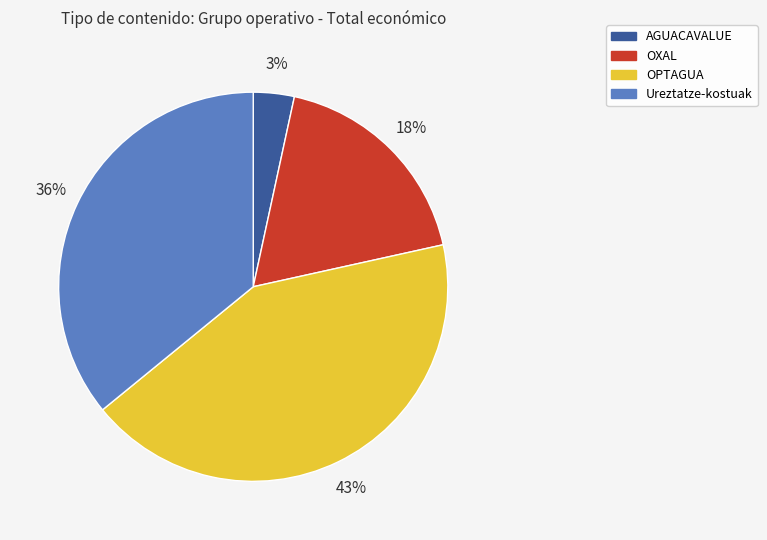

Is there a majority slice in this chart?

No